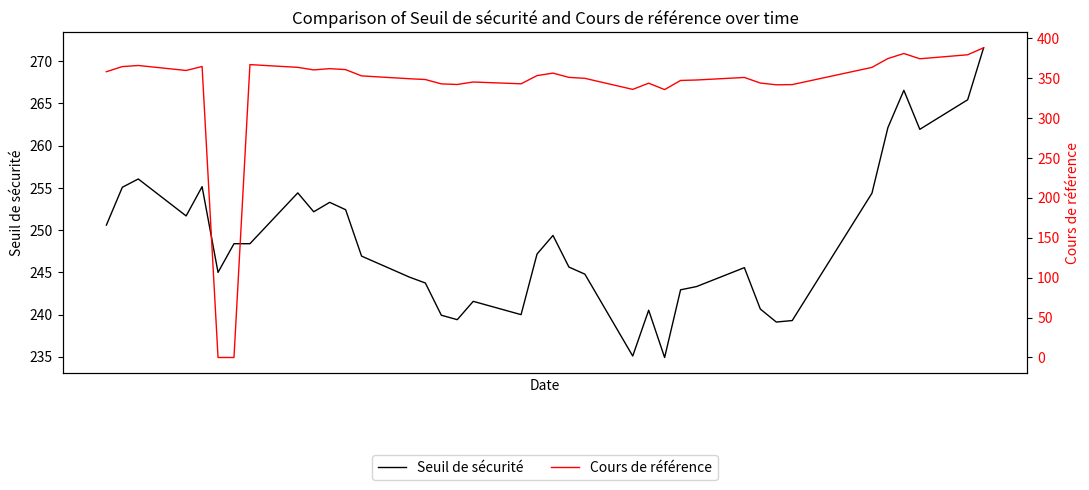

What is the lowest value of the Seuil de sécurité series?

234.9